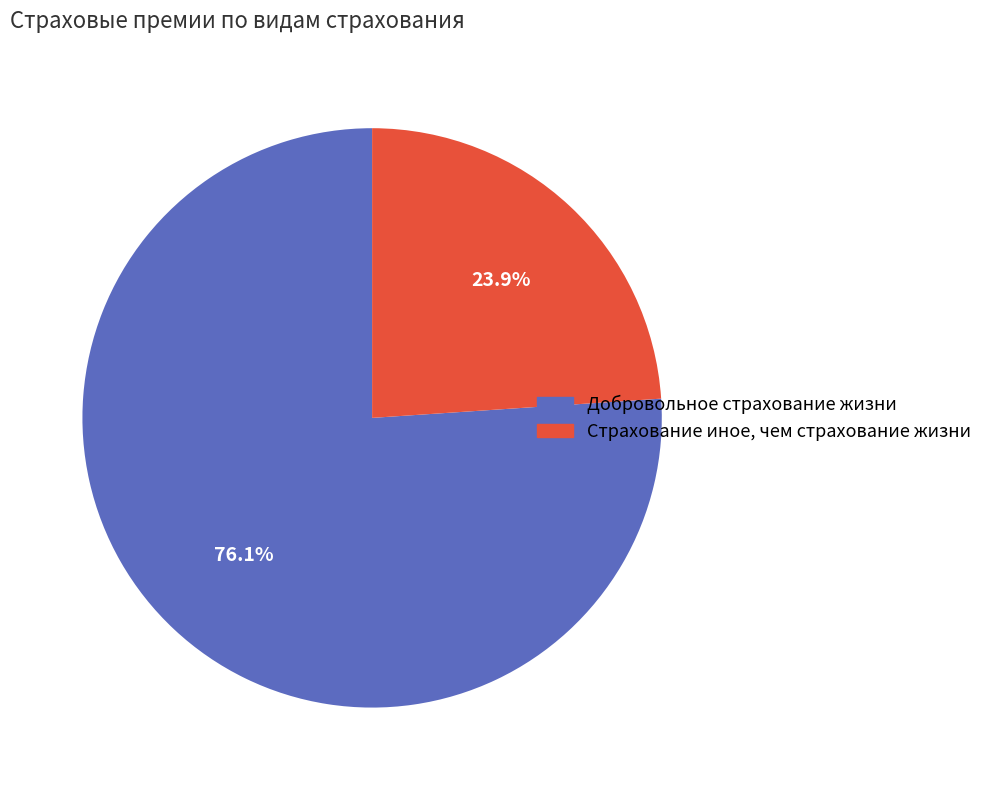

Is there any slice that represents more than half of the pie?

Yes